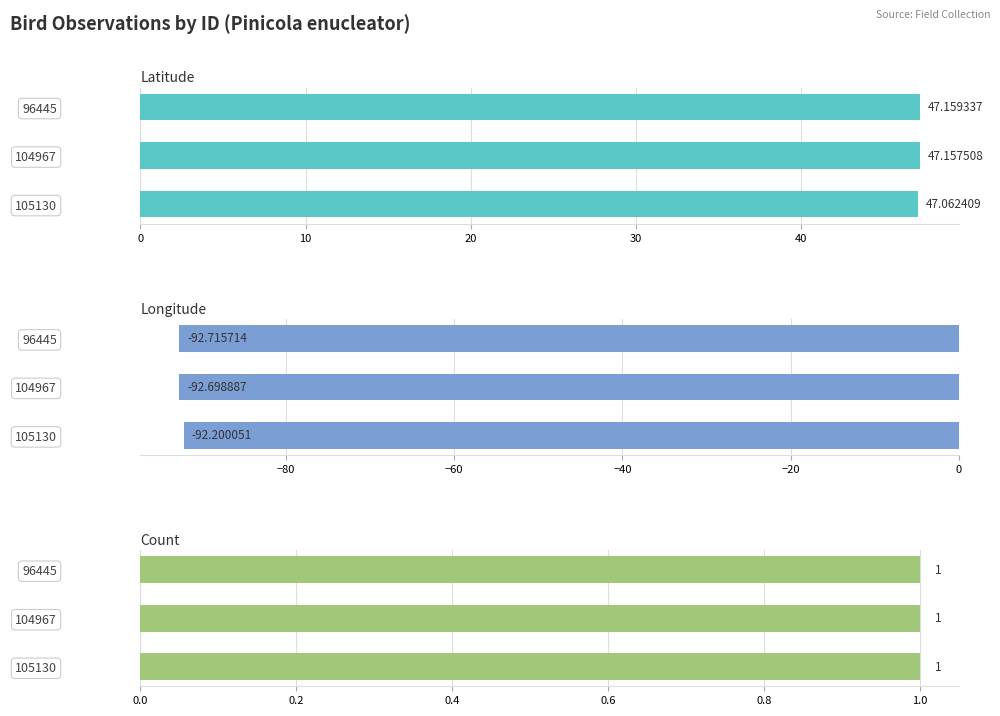

Count the number of data series in this chart.

3